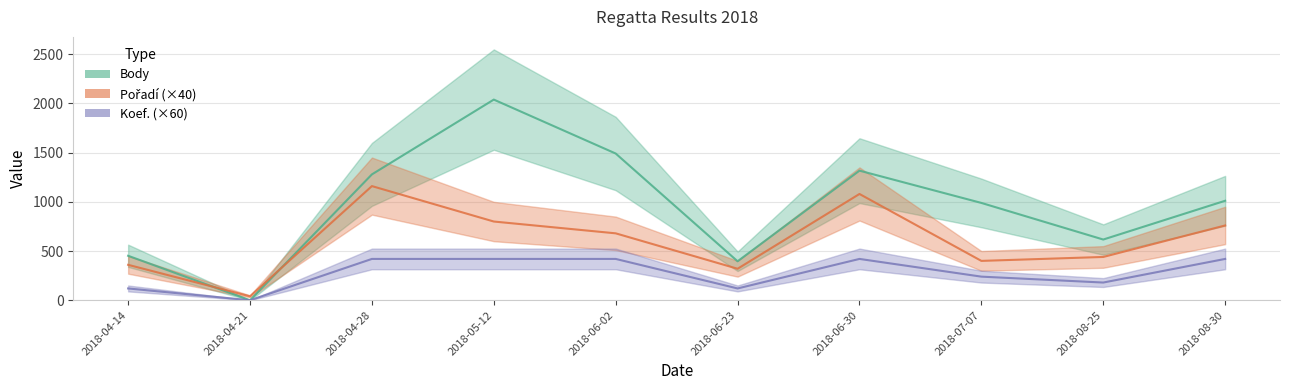

How many data points does each series have?

10